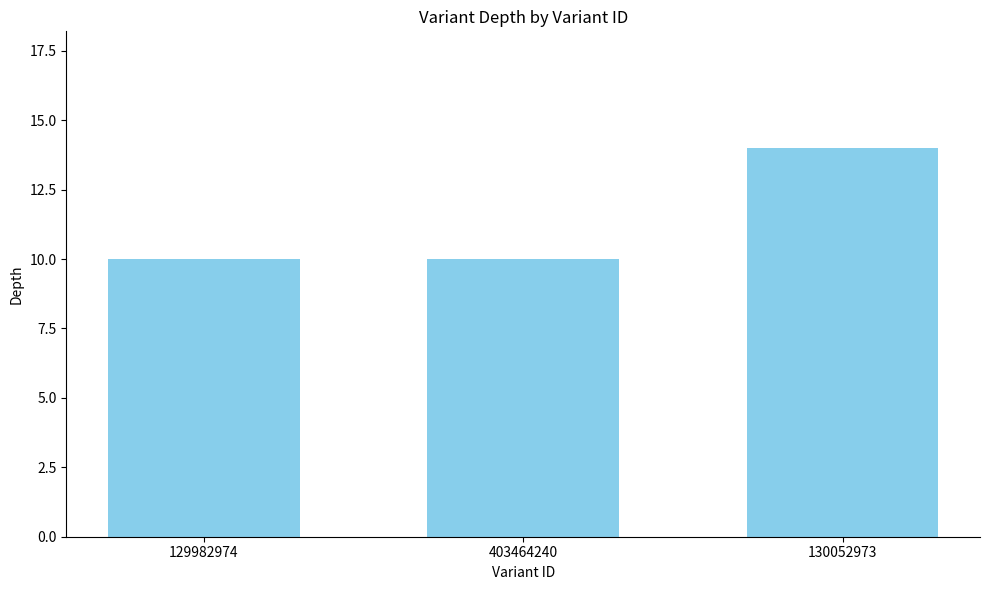

The value at 129982974 is 10. True or false?

True